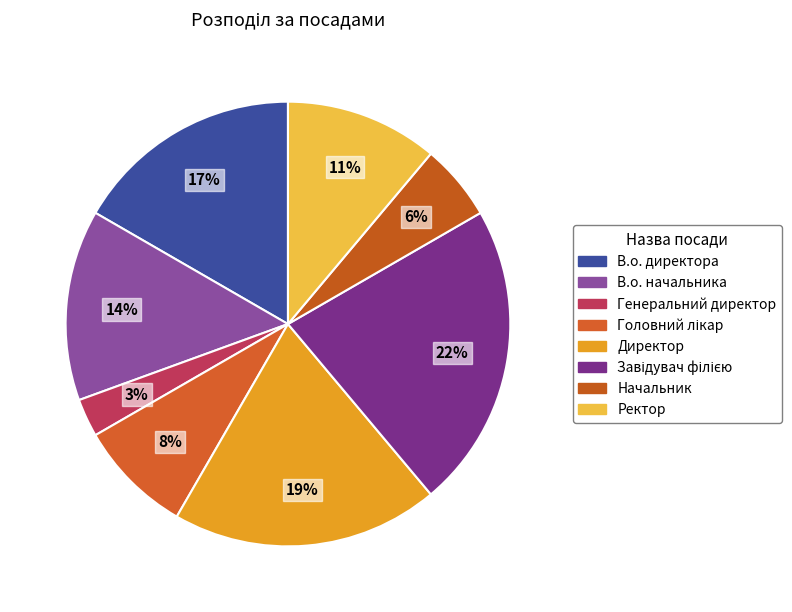

True or false: Головний лікар accounts for 8% of the total.

True